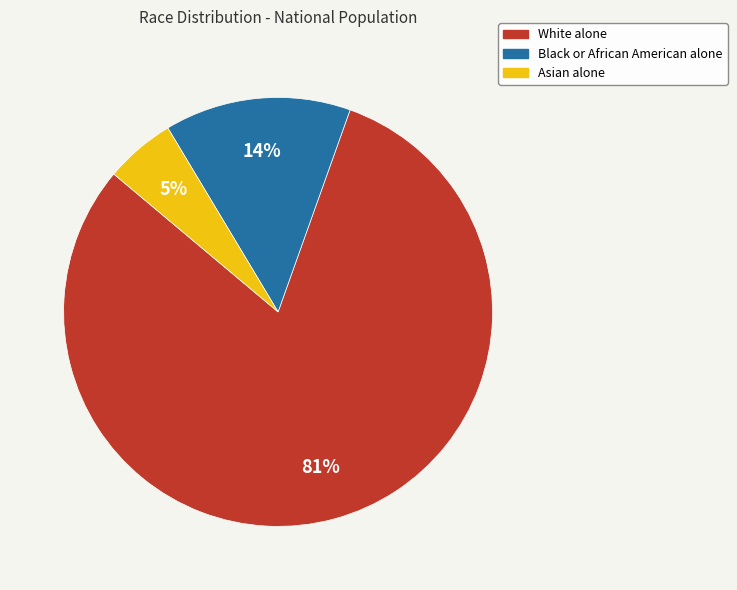

Which has a higher value, Black or African American alone or Asian alone?

Black or African American alone